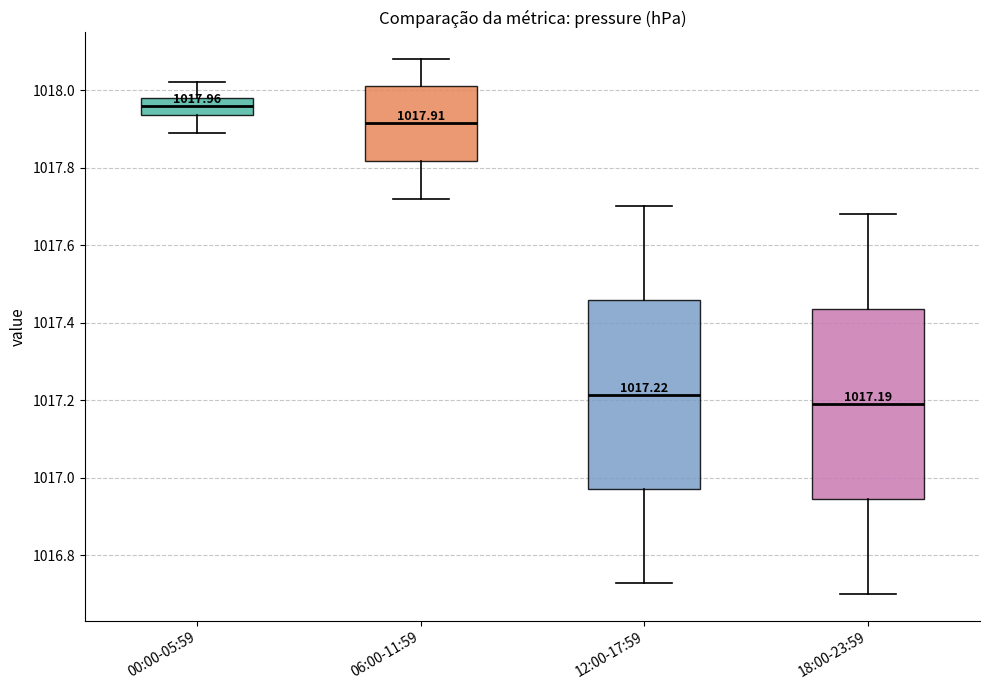

Which box has the lowest median line?

18:00-23:59